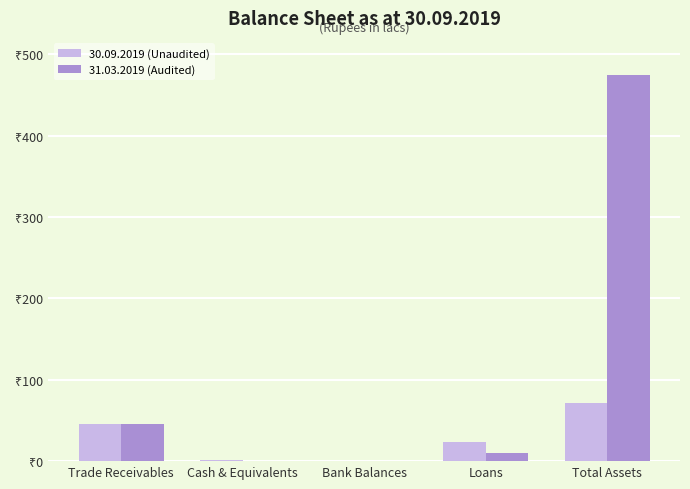

What are all the series names shown in the legend?

30.09.2019 (Unaudited), 31.03.2019 (Audited)